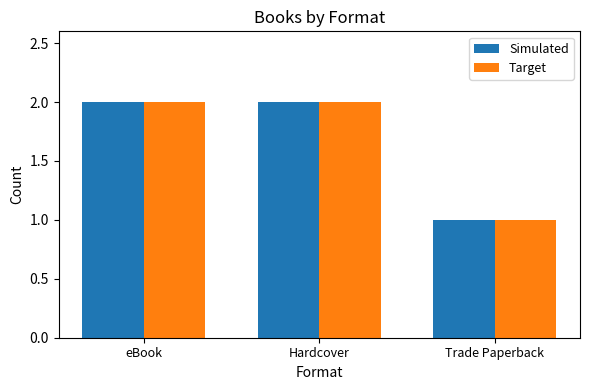

How many groups of bars are there?

3